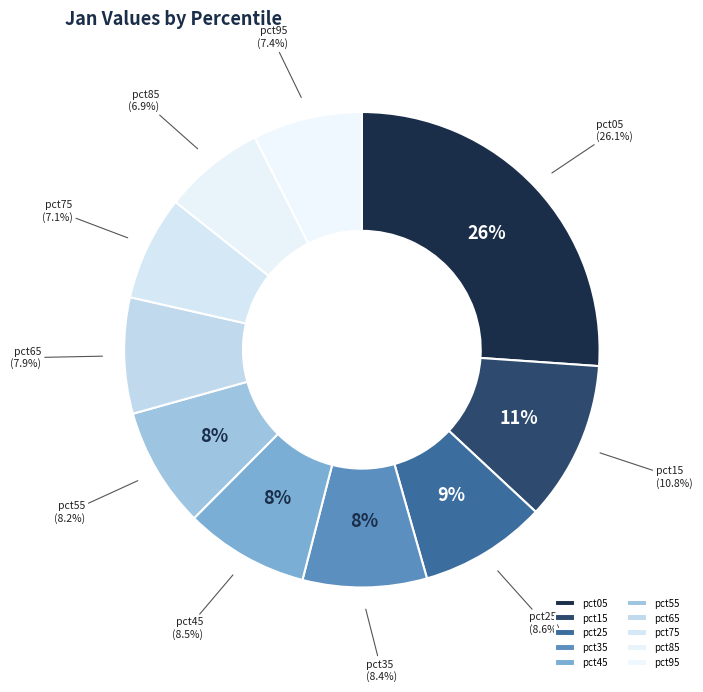

How many slices are in this pie chart?

10